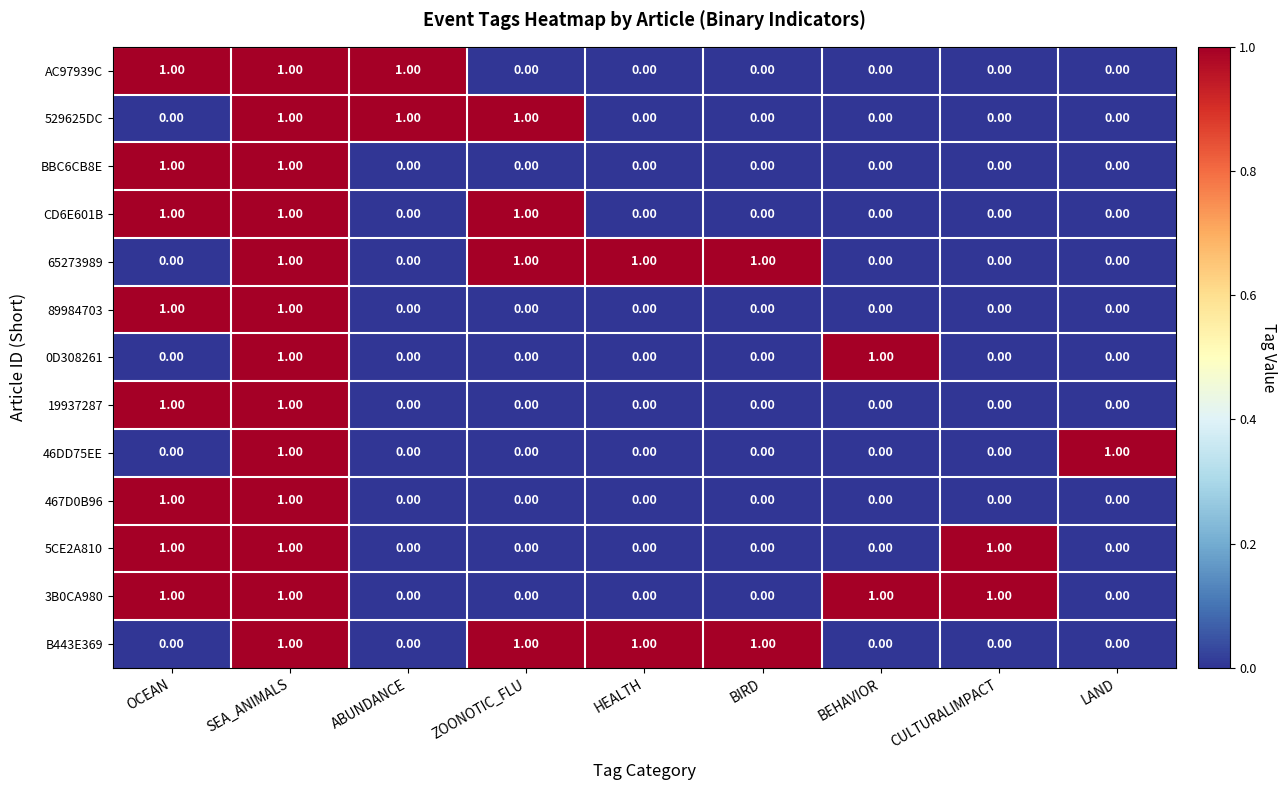

At how many categories does at least one series exceed 0?

9